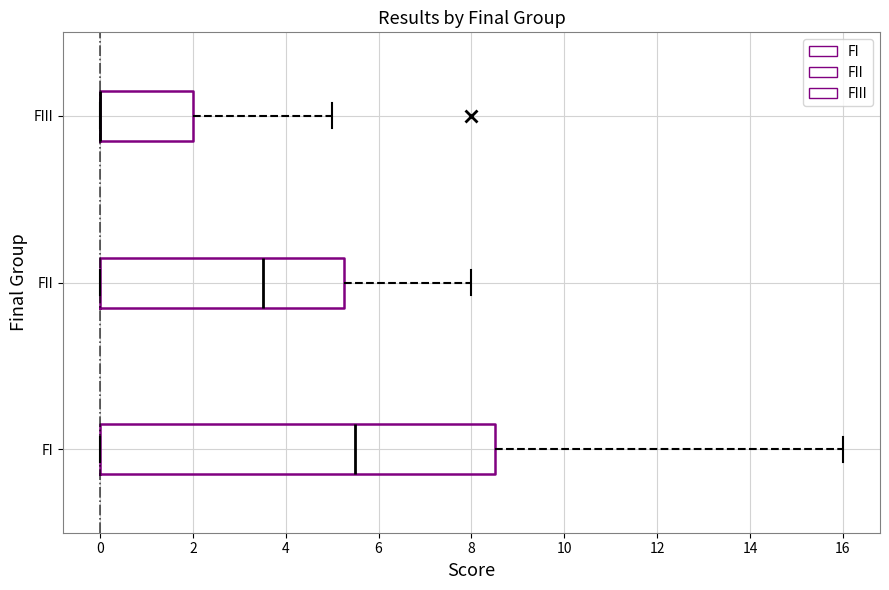

Reading bottom to top, transcribe this box plot: for each box, give where its median line is, the range the box spans, and where its two whiskers end, as read against the x-axis. The values are not printed on the chart, so give them approximately, as read against the axis.

FI: median 5.6, box 0.0 to 8.6, whiskers 0.0 to 16.0
FII: median 3.6, box 0.0 to 5.2, whiskers 0.0 to 8.0
FIII: median 0.0 (drawn on the box's left edge), box 0.0 to 2.0, whiskers 0.0 to 5.0